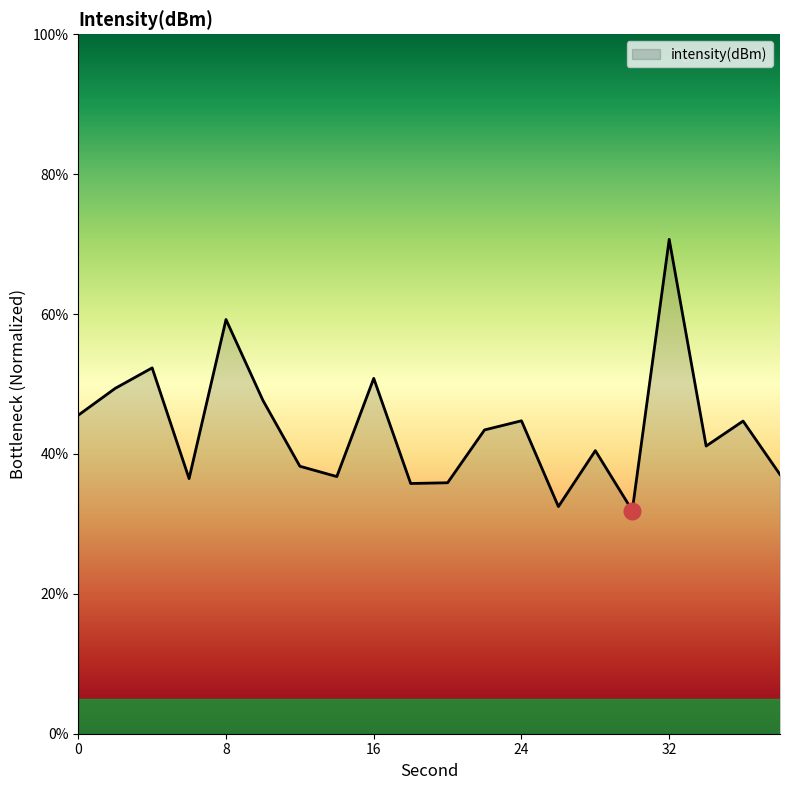

What is the smallest value displayed?

31.9